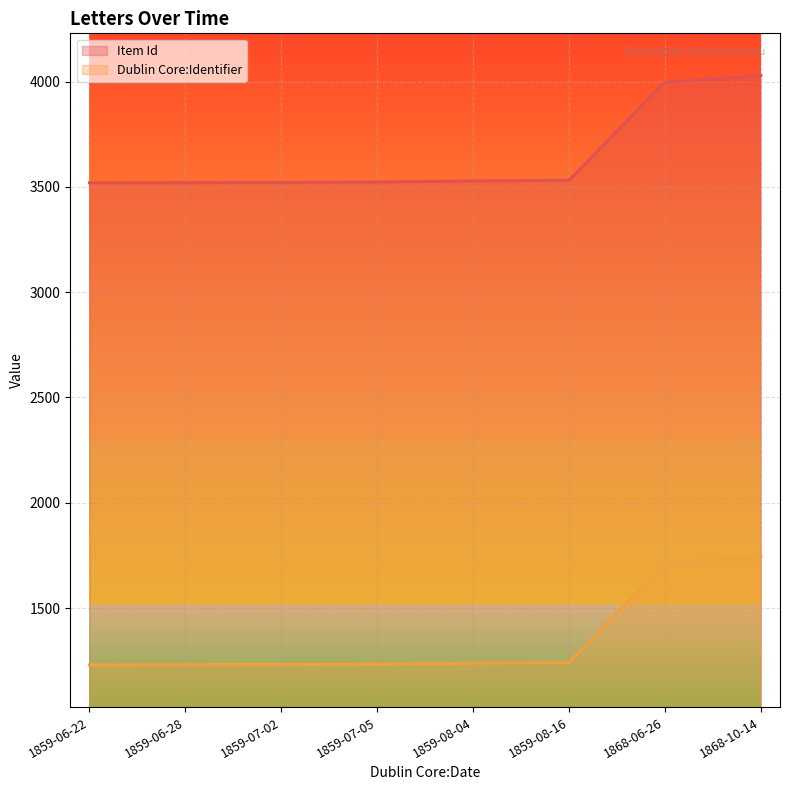

True or false: Item Id has a value of 3998 at 1868-06-26.

True